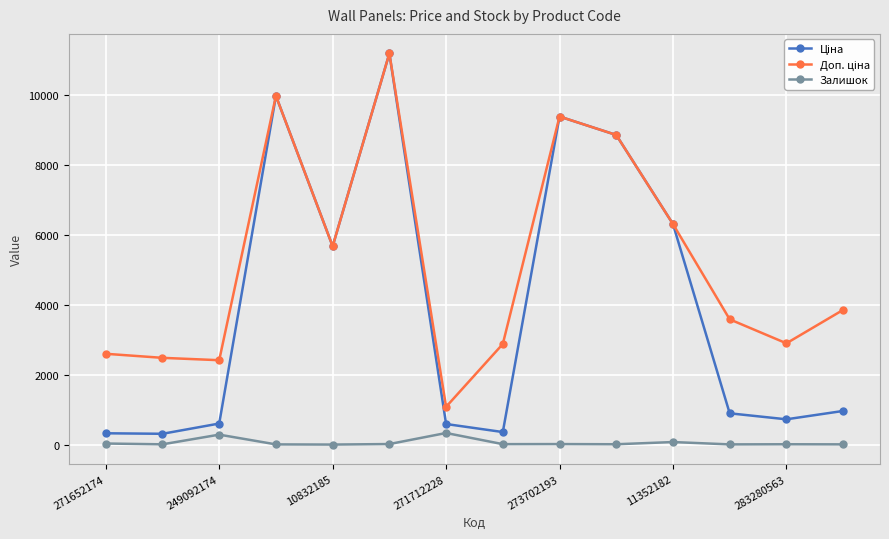

At how many categories does at least one series exceed 3210?

8